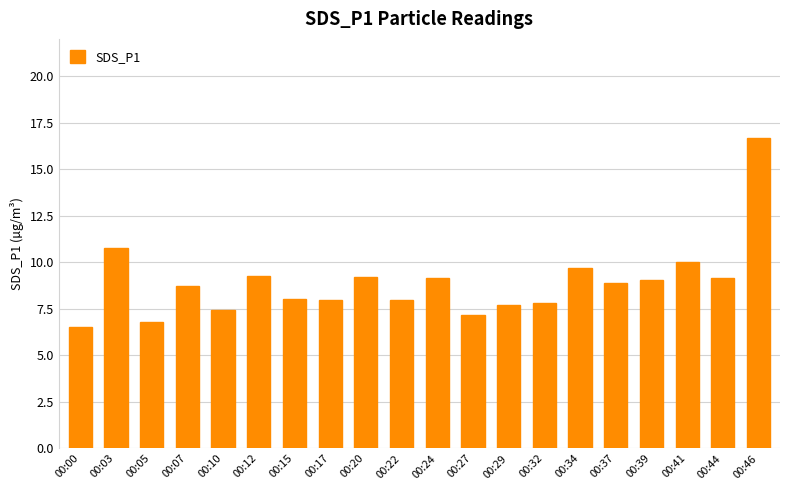

Is it true that the value at 00:03 is 10.8?

True